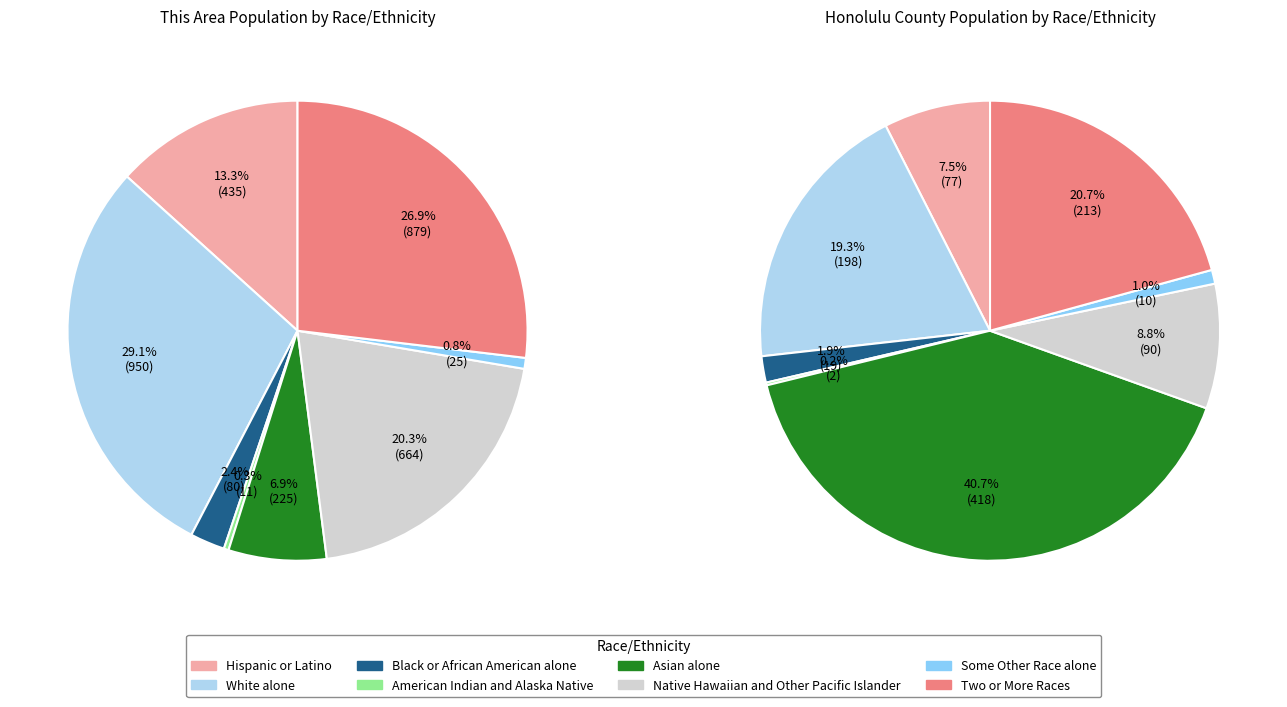

Does Native Hawaiian and Other Pacific Islander represent more than half of the total?

No